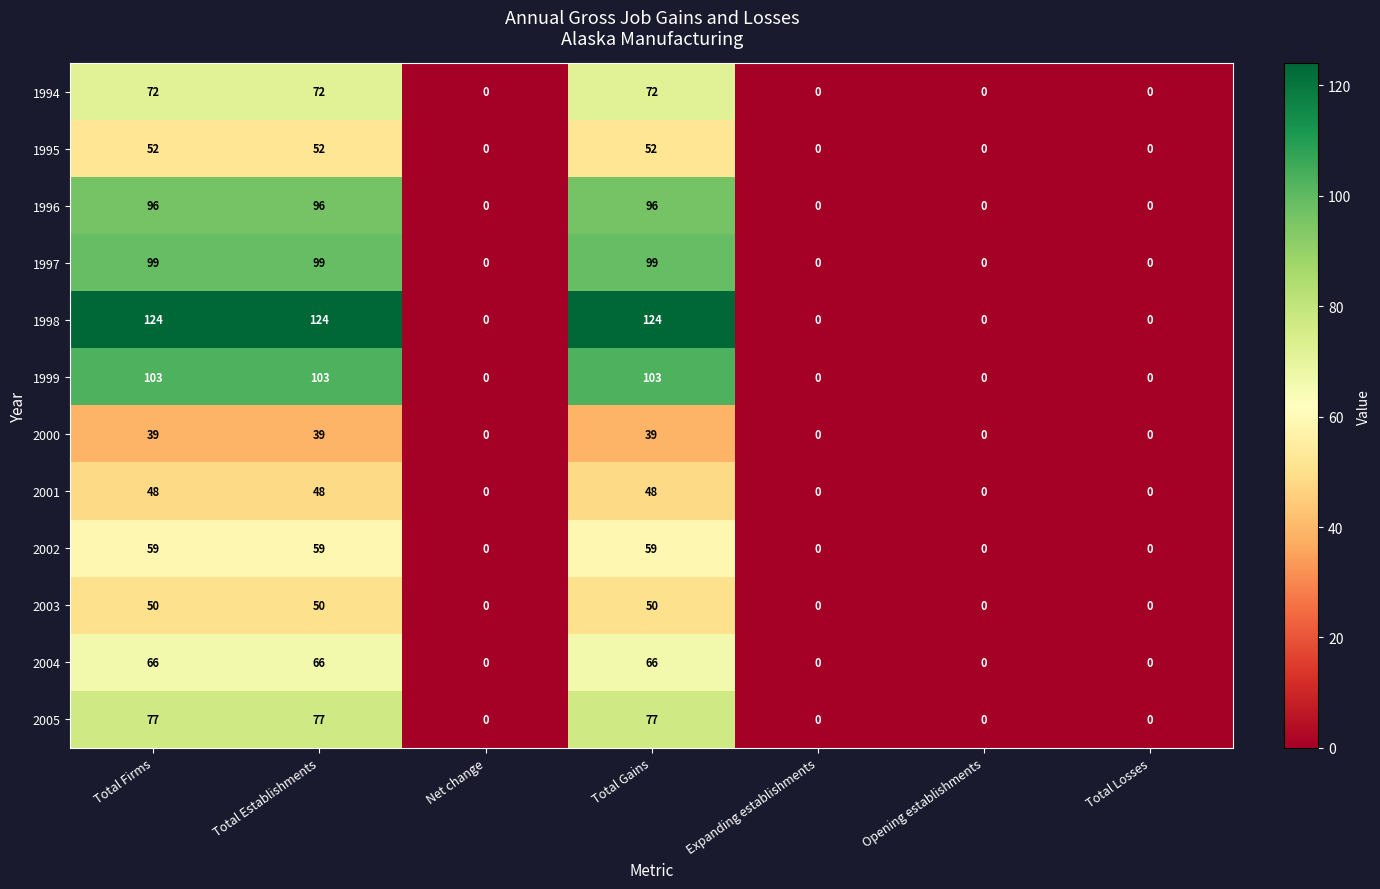

Between Total Establishments and Net change, which series saw the biggest shift?

1998